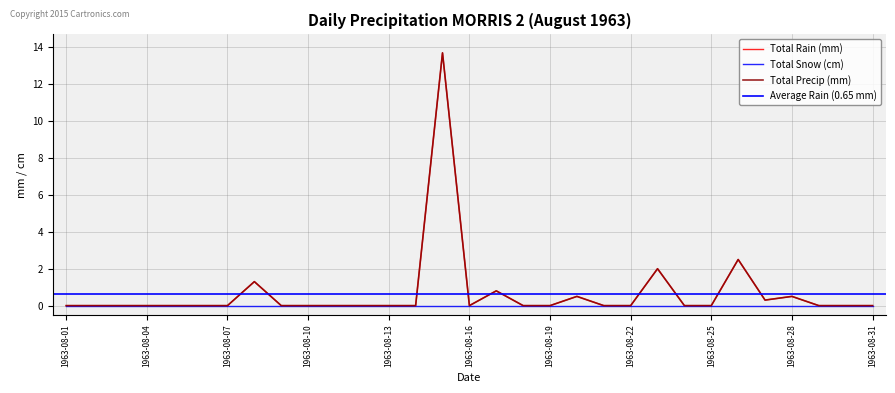

Which category has the lowest value in the Total Rain (mm) series?

1963-08-01